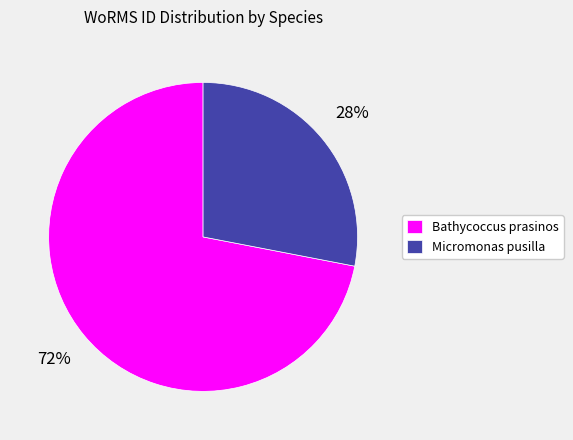

How many segments does this pie chart have?

2